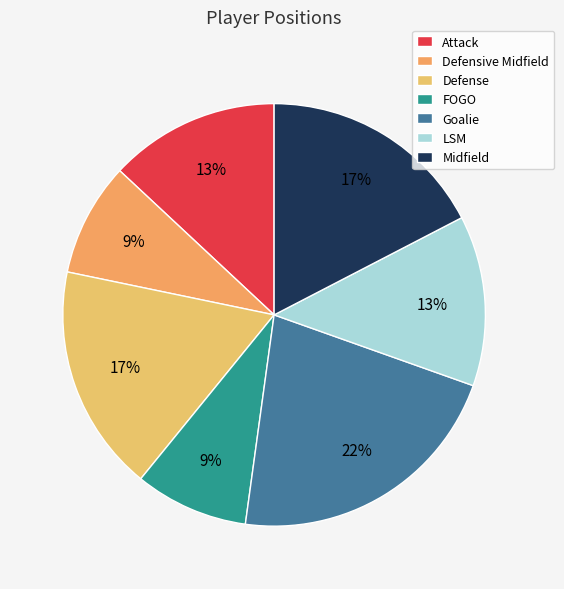

Does Attack represent more than half of the total?

No